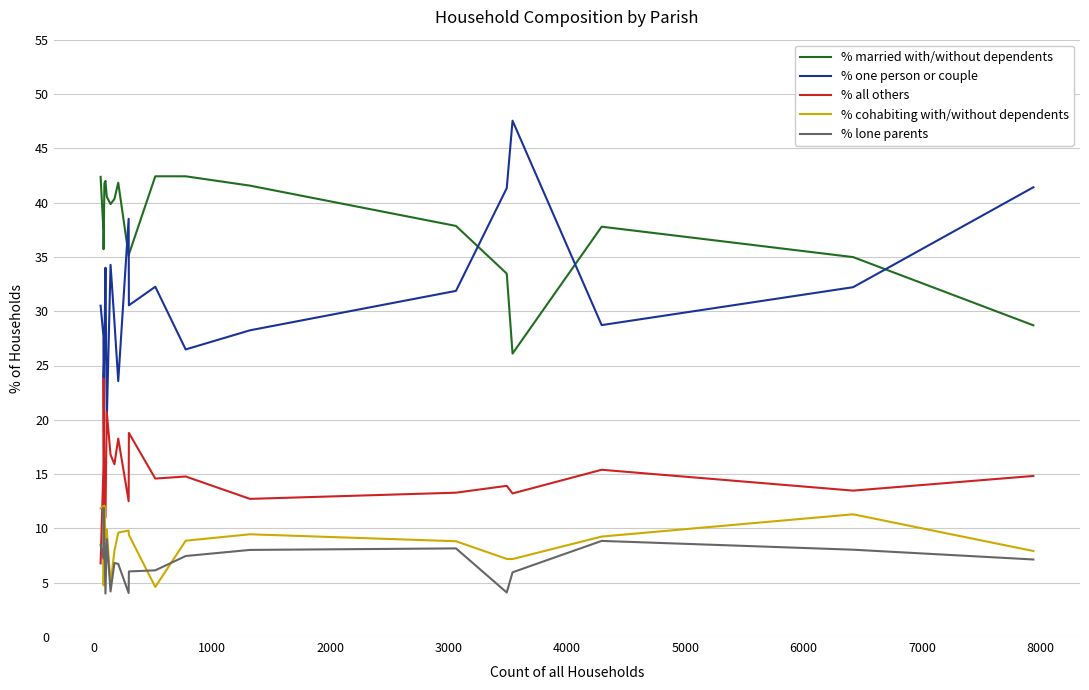

How many lines are shown in the chart?

5